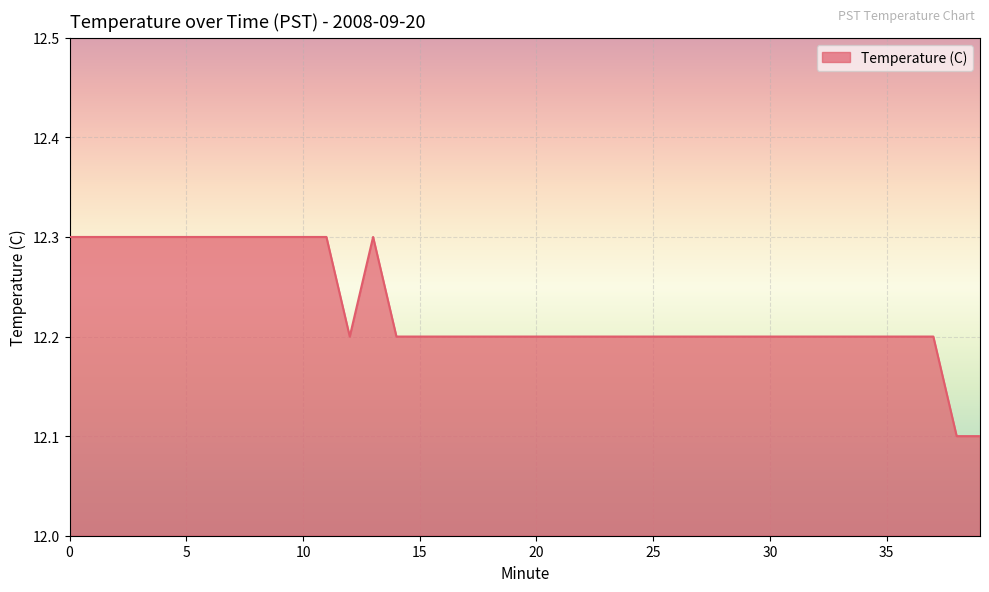

How many lines are shown in the chart?

1